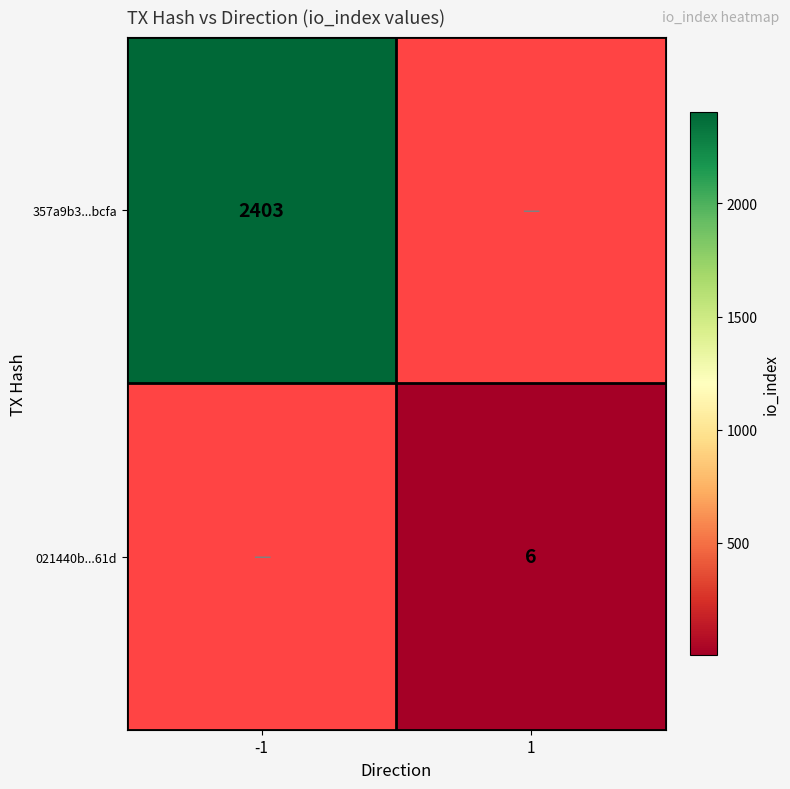

Is the value of 357a9b3...bcfa at -1 greater than the value of 021440b...61d at 1?

Yes